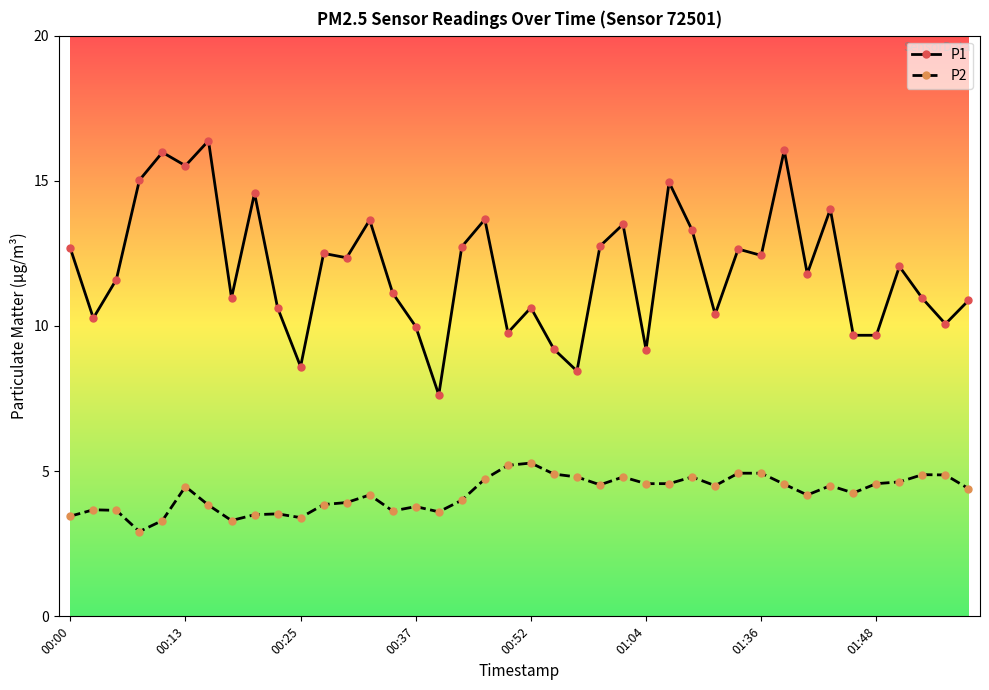

How many distinct data groups are displayed?

2